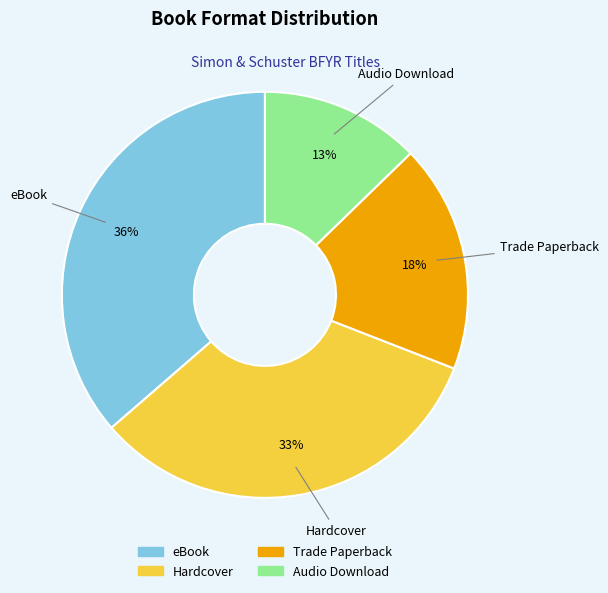

Rank the categories by value from highest to lowest.

eBook, Hardcover, Trade Paperback, Audio Download